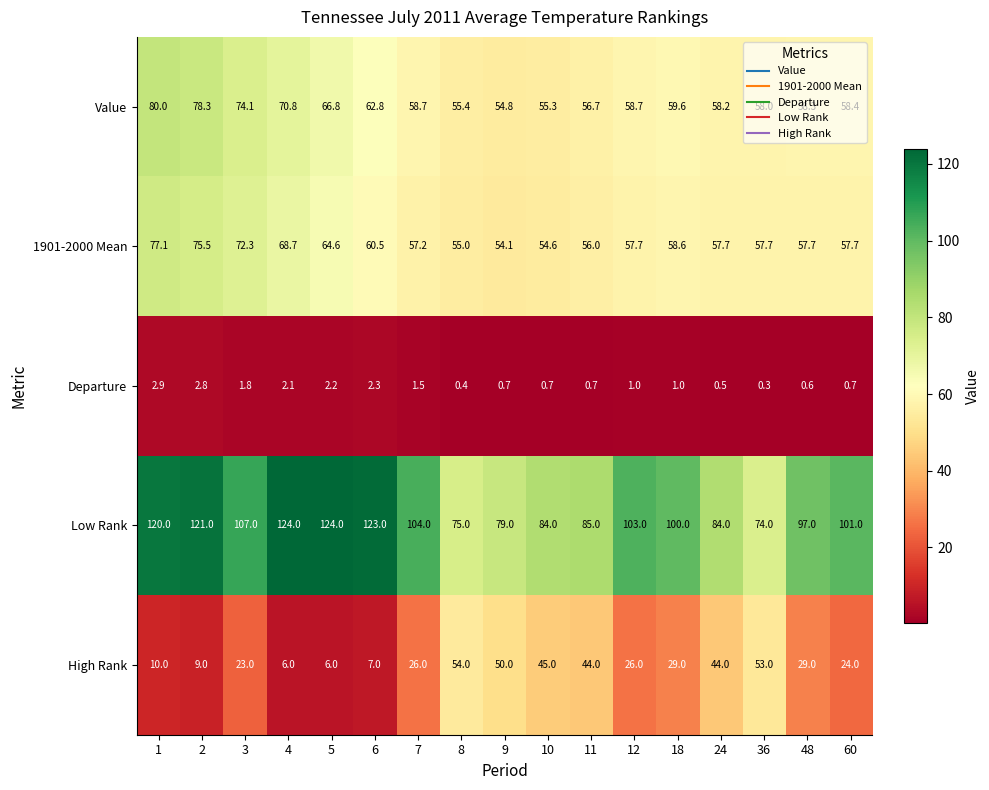

Count the number of categories in the chart.

17